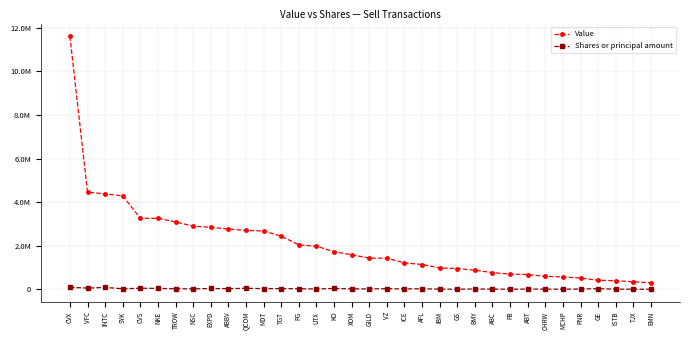

At how many categories does at least one series exceed 1336842?

19